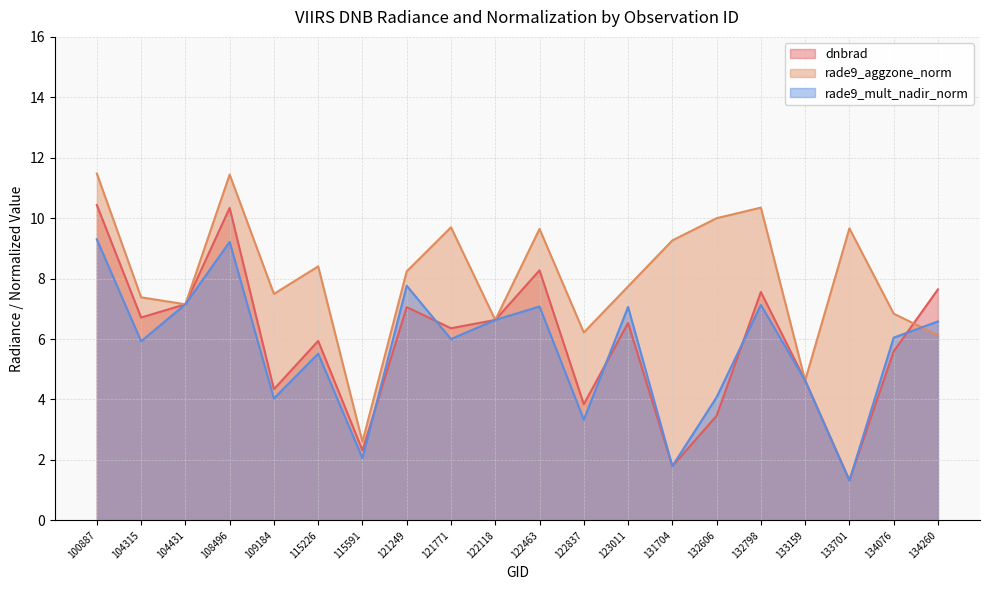

What is the value of the rade9_mult_nadir_norm point at the 3rd from the left?

7.2